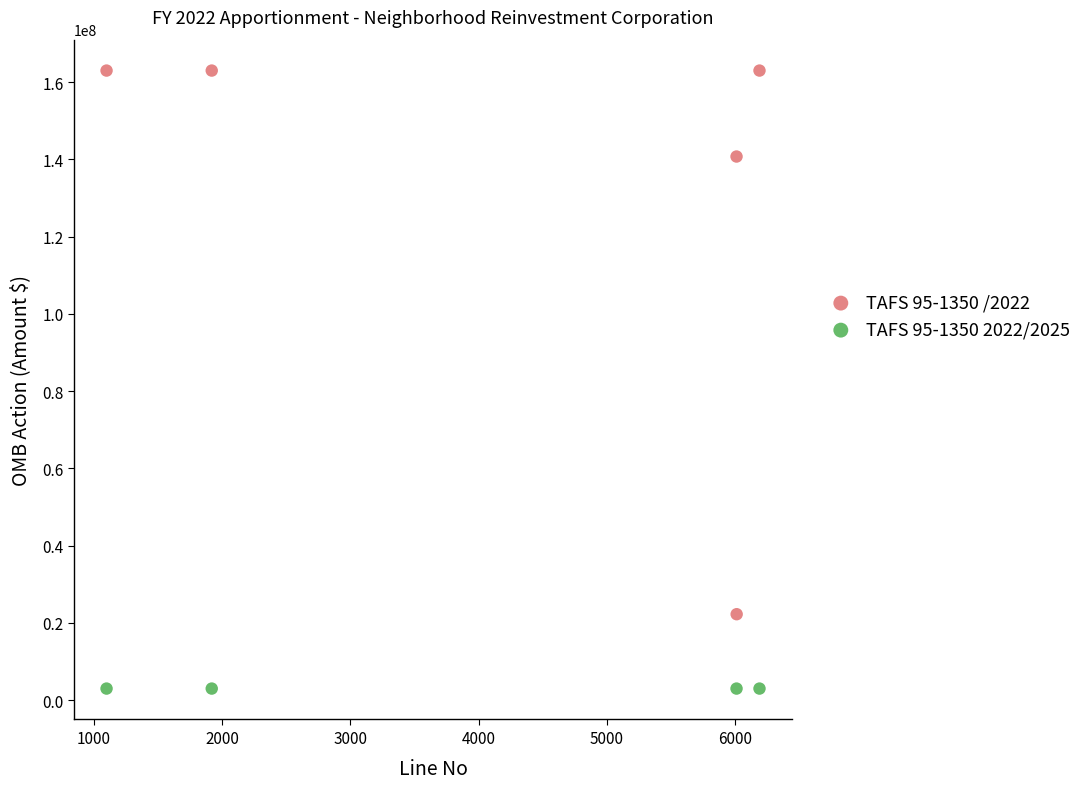

Which series reaches the minimum Y coordinate?

TAFS 95-1350 2022/2025